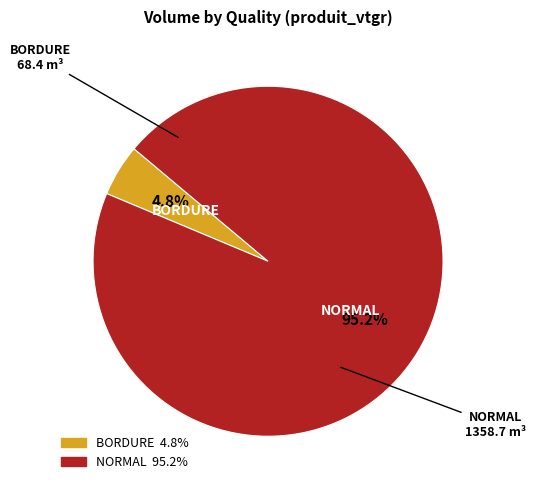

Is there any slice that represents more than half of the pie?

Yes